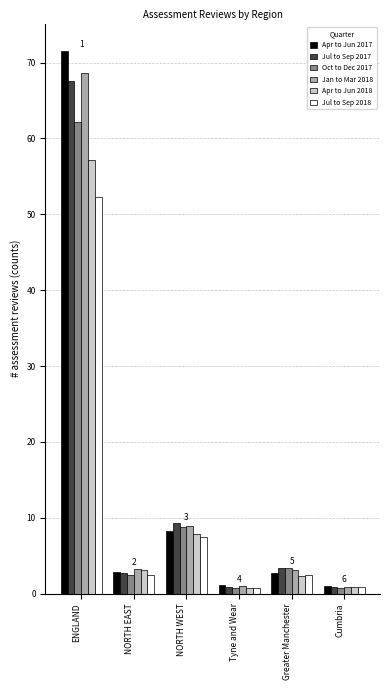

At which category is the sum across all series the highest?

ENGLAND